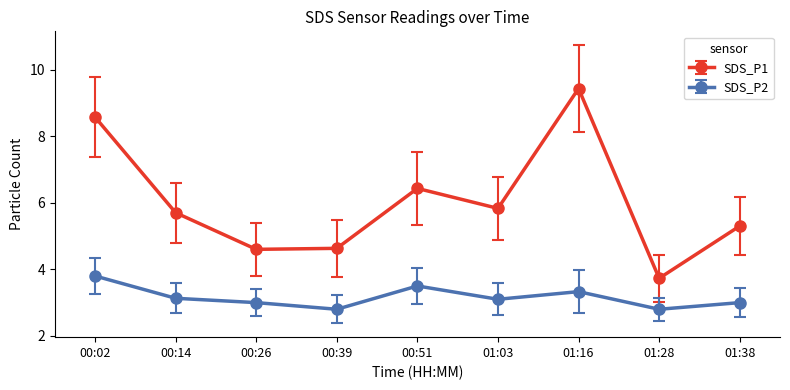

How many SDS_P2 values are between 3 and 4?

7